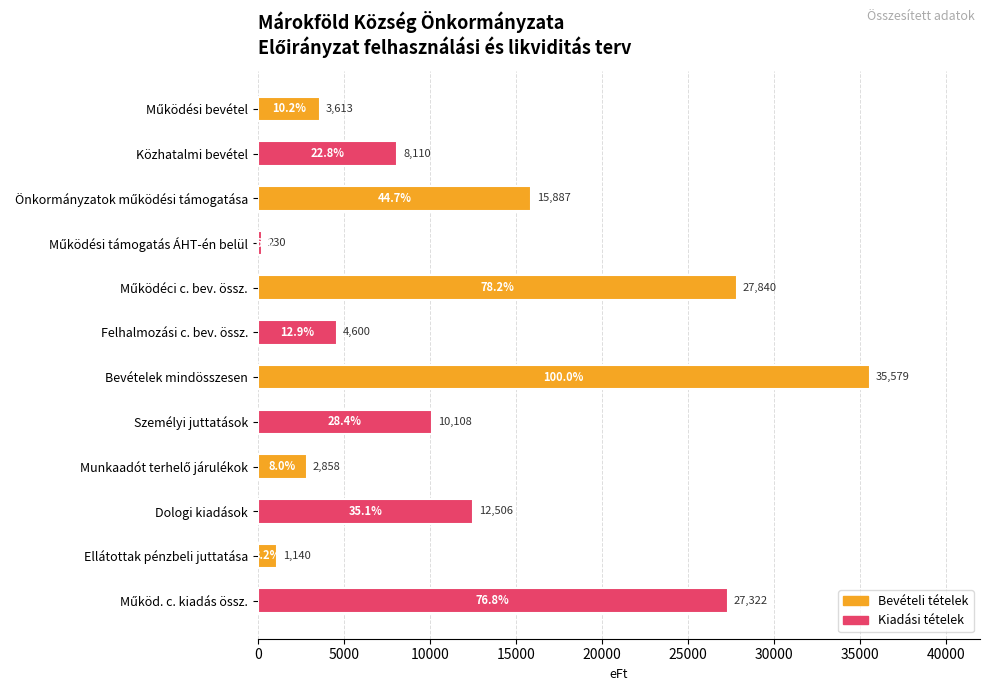

What position from the bottom is Személyi juttatások?

5